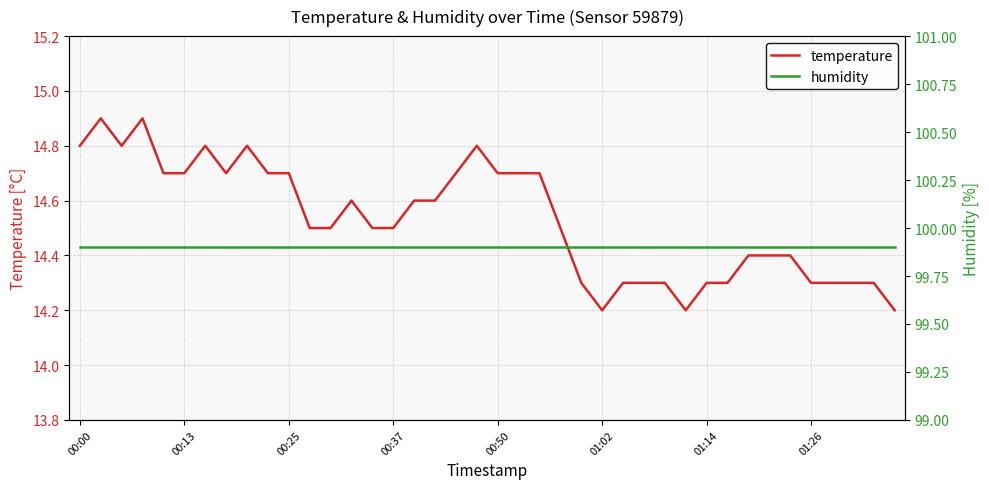

Between 24 and 36, which is larger?

24